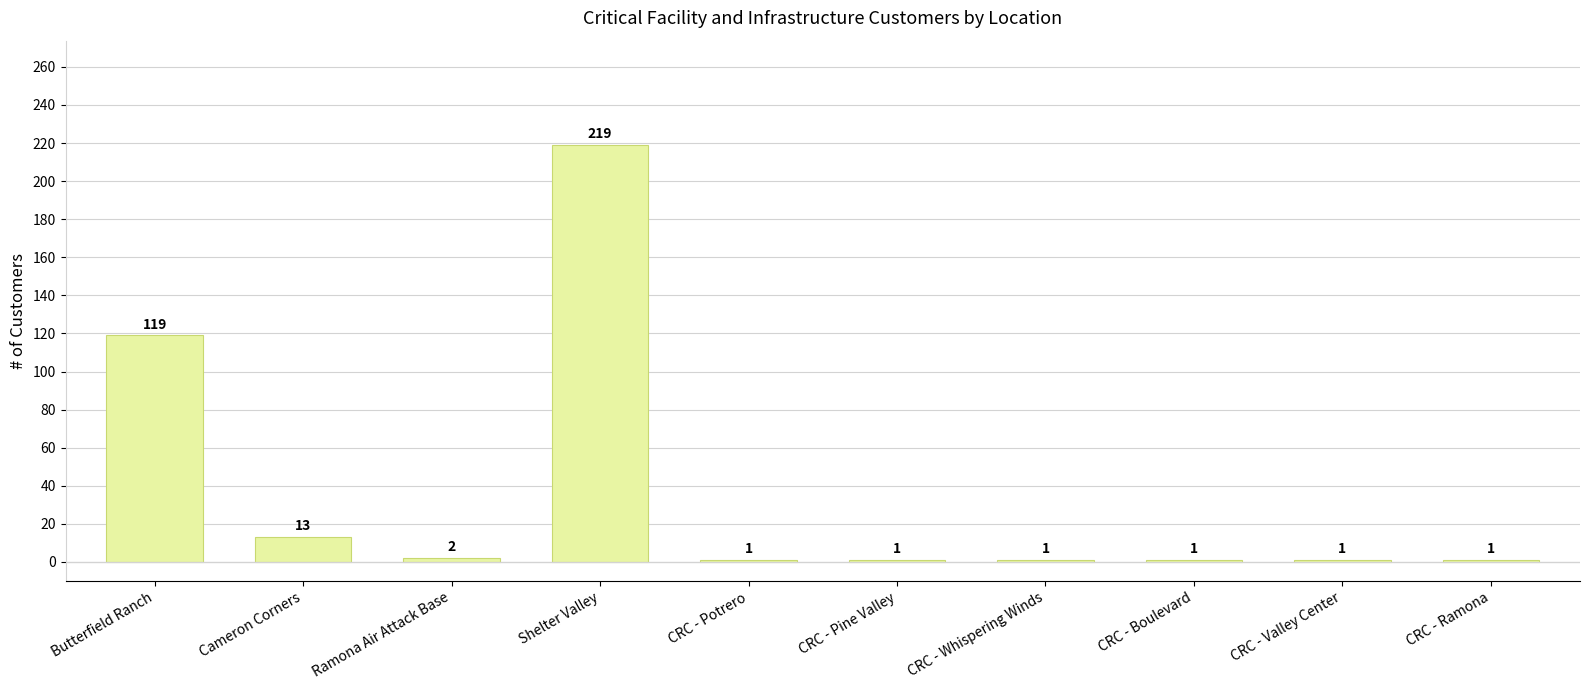

Is it true that the value at CRC - Pine Valley is 1?

True